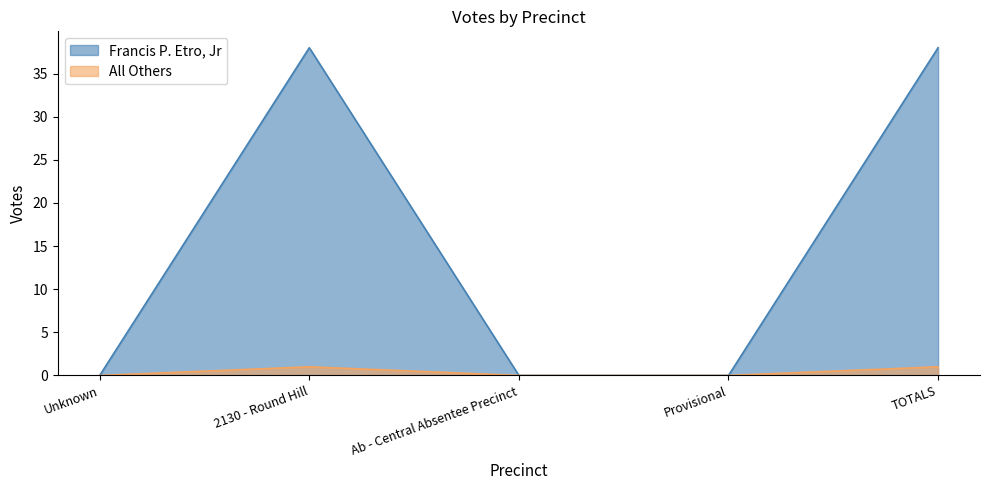

True or false: Francis P. Etro, Jr and All Others intersect in this chart.

False